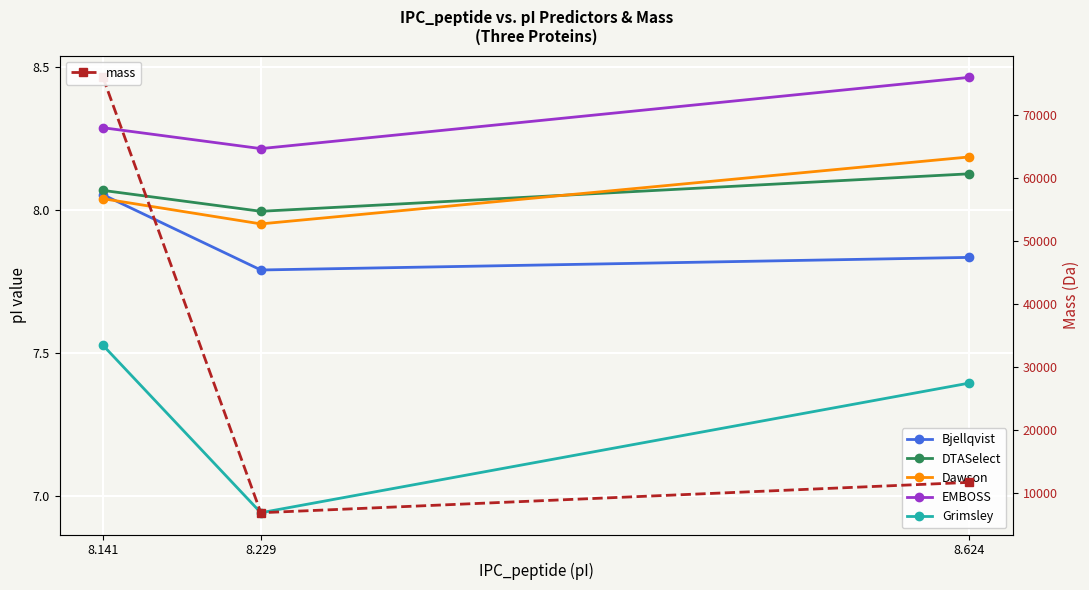

Which series changed the most between 8.141 and 8.624?

mass